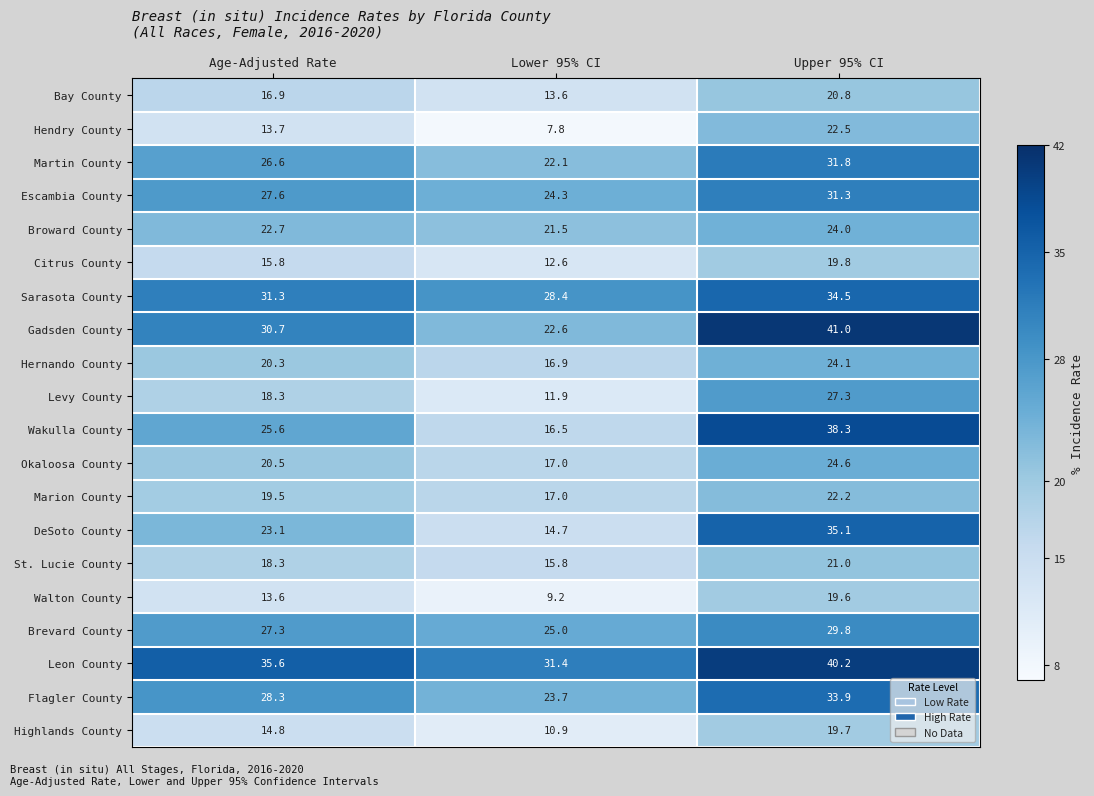

What is the minimum value for Marion County?

17.0